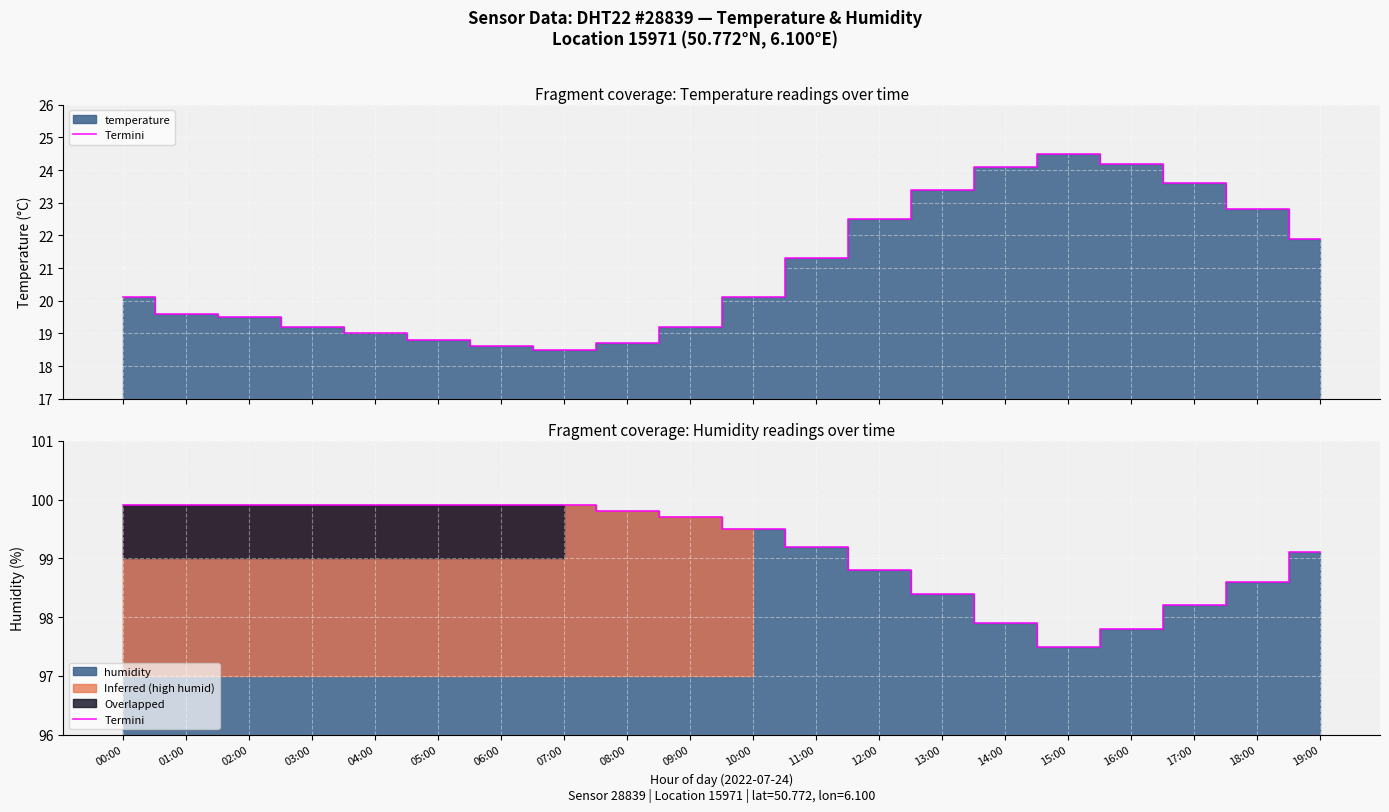

Approximately how many times larger is the value at 12:00 compared to 07:00?

1.0